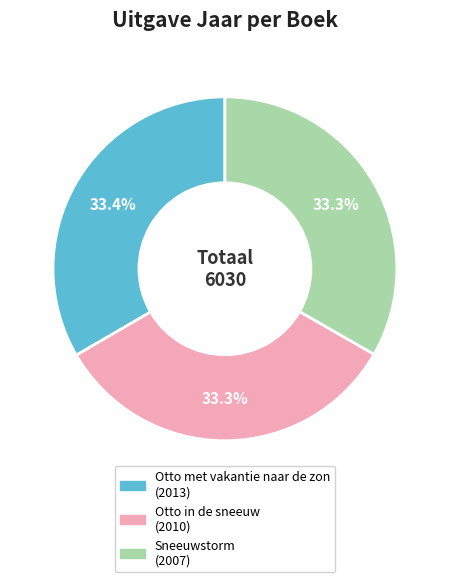

Does Otto in de sneeuw represent more than half of the total?

No